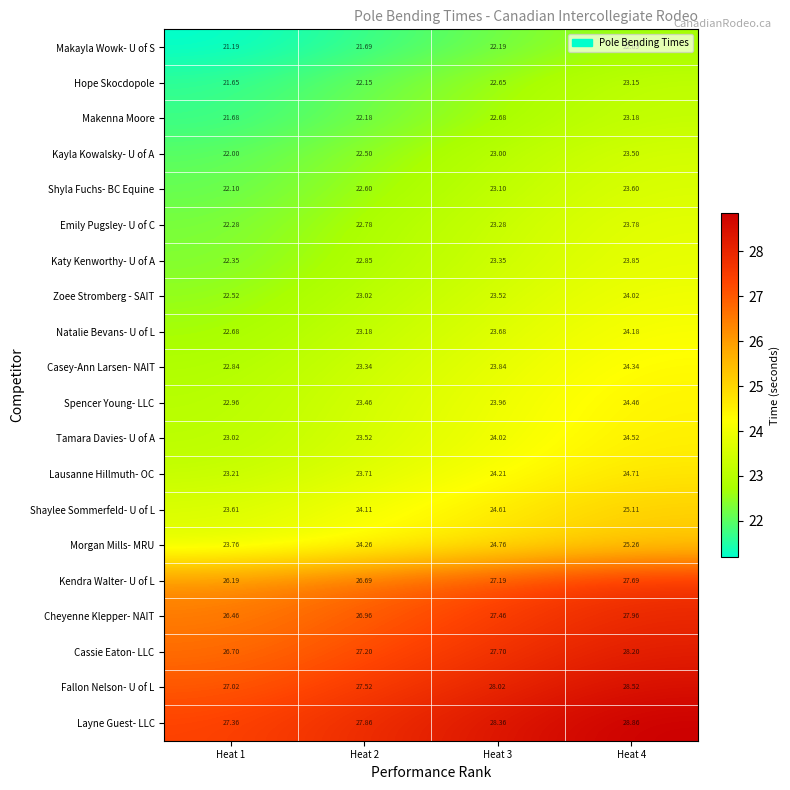

Is the value of Spencer Young- LLC at Heat 4 greater than the value of Kendra Walter- U of L at Heat 3?

No